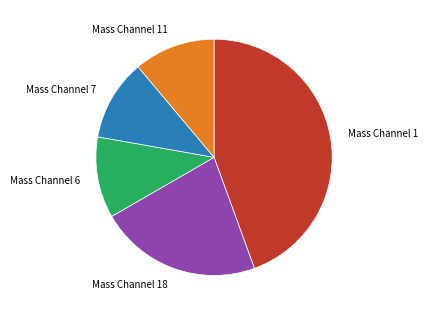

Is it true that Mass Channel 1 is 44% of the pie?

True